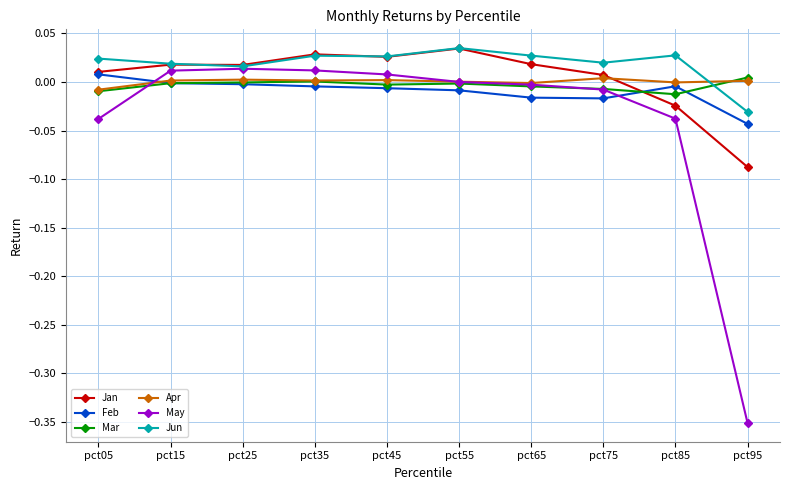

Is the value of Jun at pct35 greater than the value of Feb at pct85?

Yes